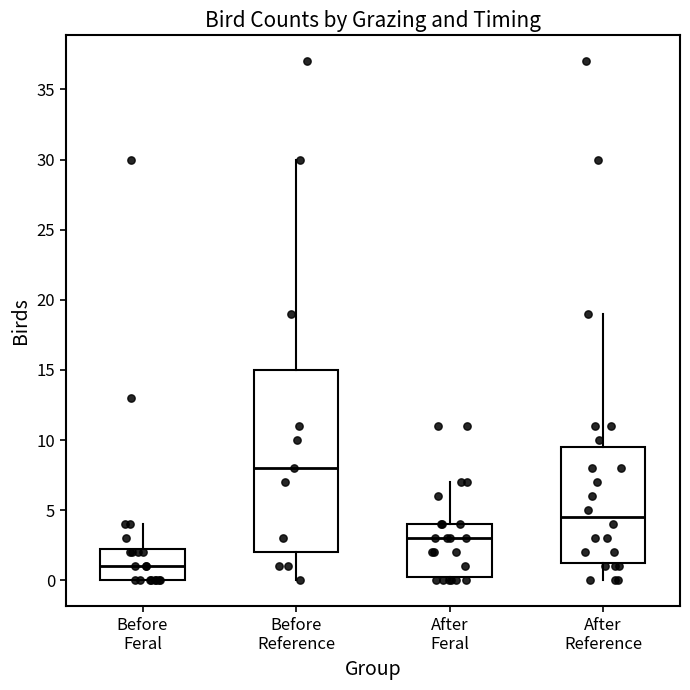

Reading left to right, read every box against the y-axis: the position of its median line, the range the box covers, and the ends of its whiskers. The values are not printed on the chart, so give them approximately, as read against the axis.

Before Feral: median 1.0, box 0.0 to 2.5, whiskers 0.0 to 4.0
Before Reference: median 8.0, box 2.0 to 15.0, whiskers 0.0 to 30.0
After Feral: median 3.0, box 0.5 to 4.0, whiskers 0.0 to 7.0
After Reference: median 4.5, box 1.5 to 9.5, whiskers 0.0 to 19.0